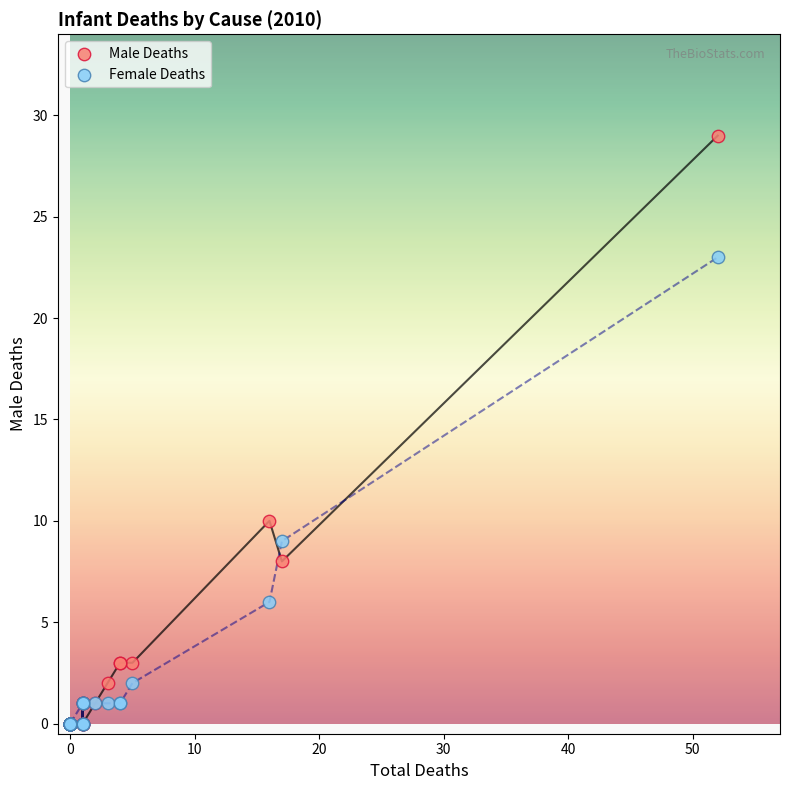

In the Female Deaths series, what Y value is closest to 11?

9